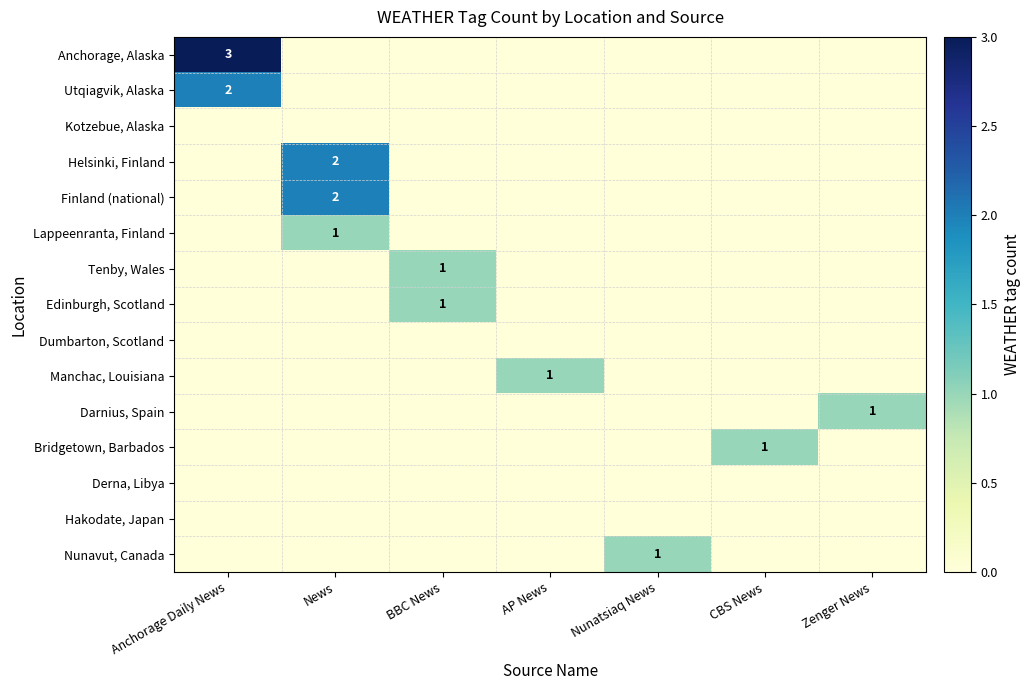

Which category has the highest value across all series?

Anchorage Daily News